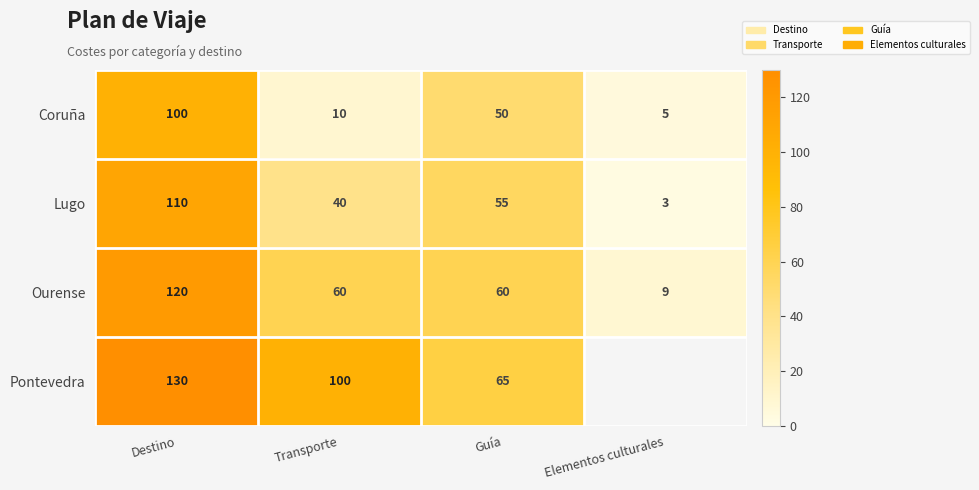

The Coruña series shows 138 at Destino. True or false?

False